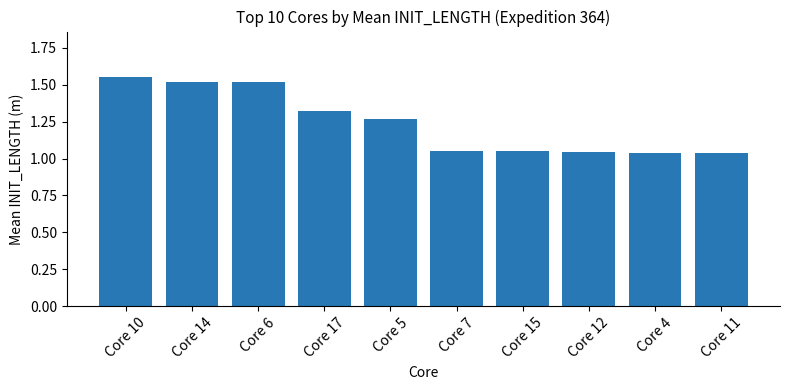

What is the label of the 9th bar from the right?

Core 14